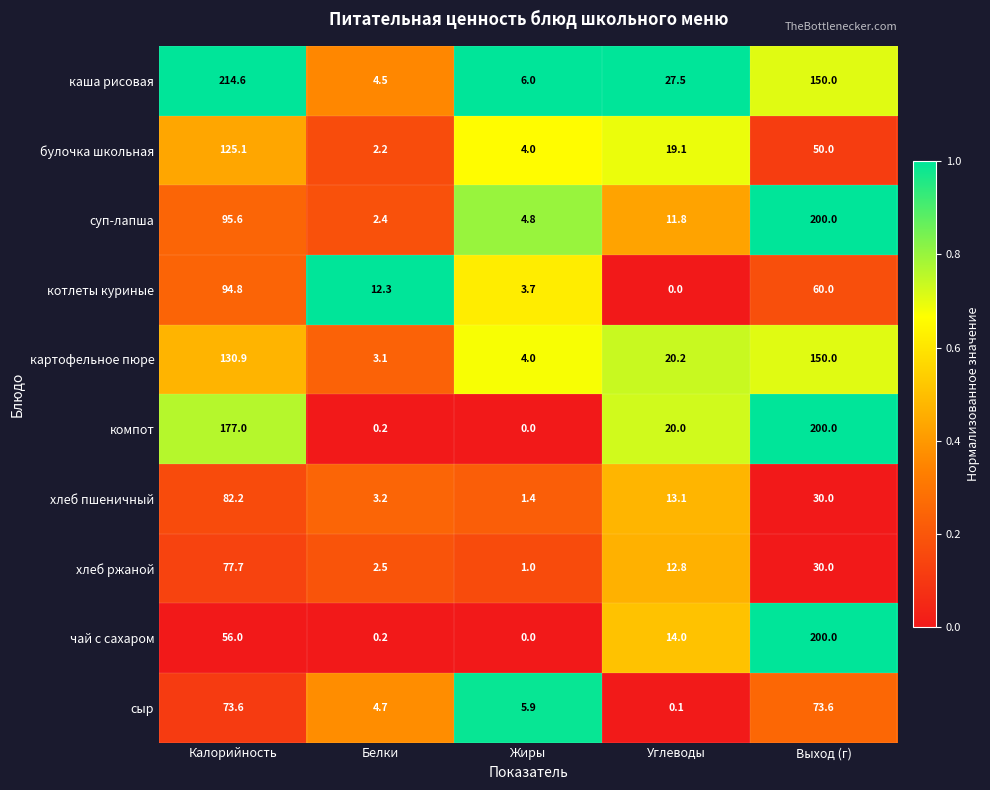

What is the sum of the хлеб ржаной values at Углеводы and Жиры?

13.8